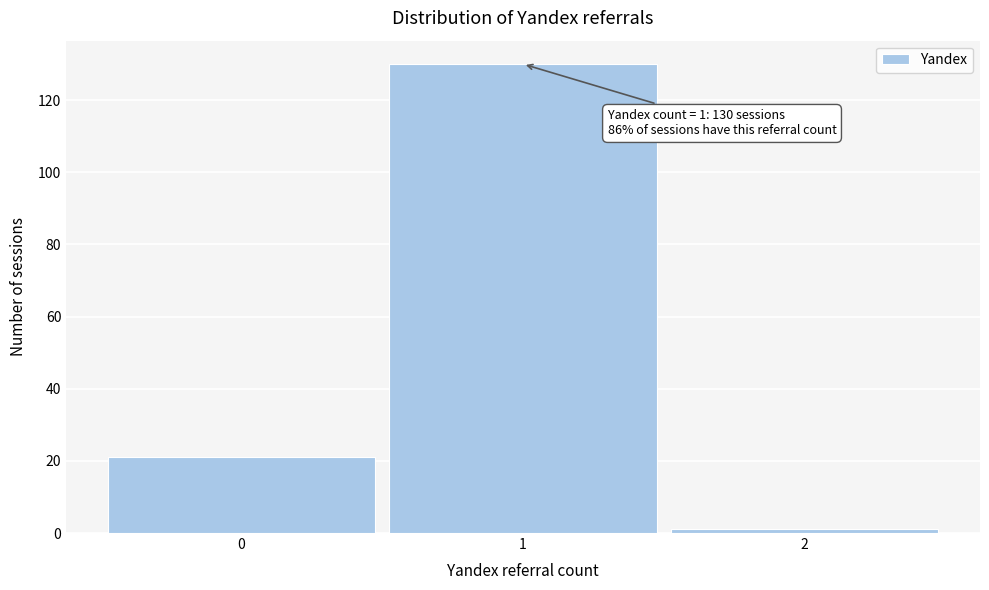

Over which range of the x-axis is the bar tallest?

0.5 to 1.5